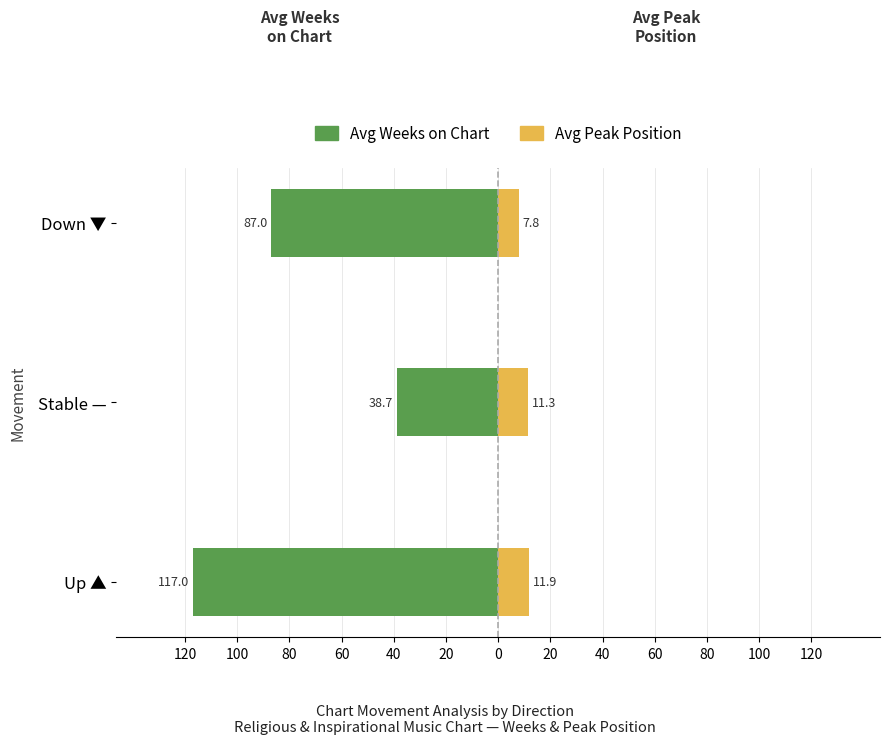

At how many categories does at least one series exceed 0?

3